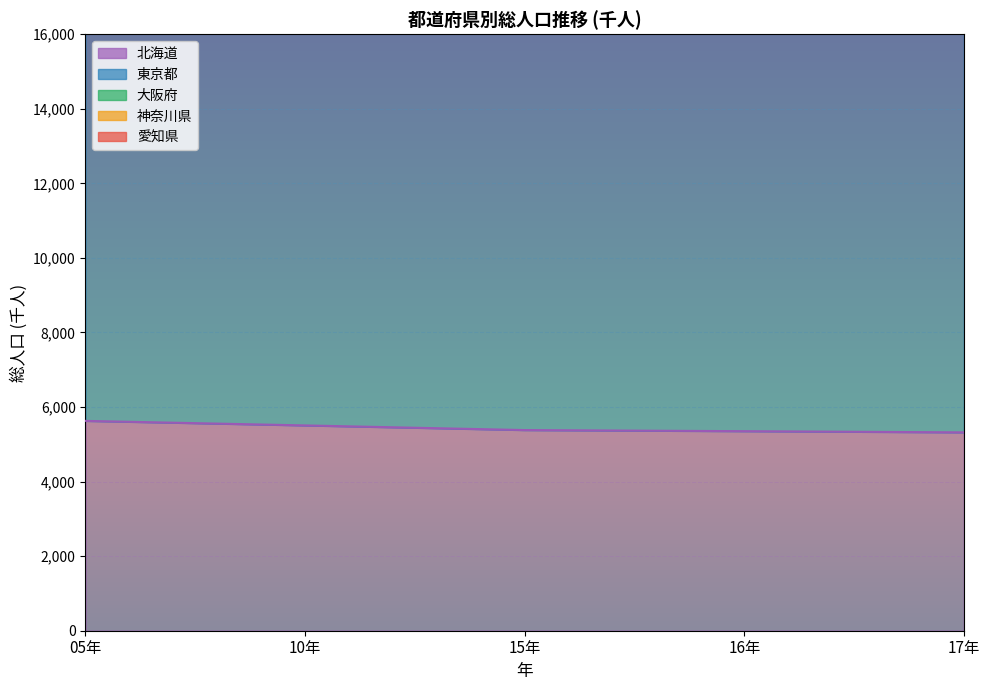

Is the value of 神奈川県 at 05年 greater than the value of 東京都 at 15年?

Yes